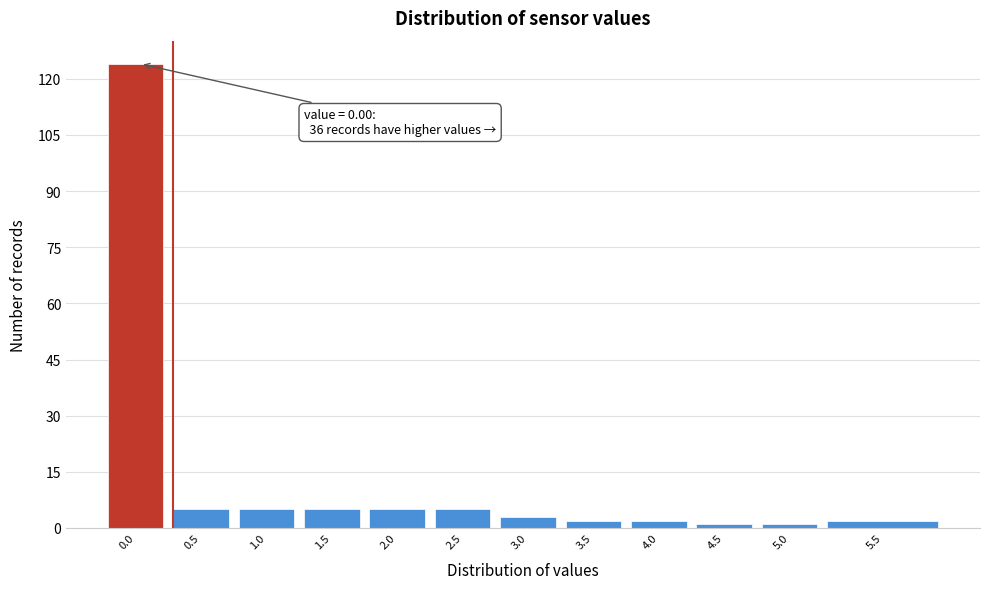

Reading right to left, what are all the values shown in this chart?

2	1	1	2	2	3	5	5	5	5	5	124